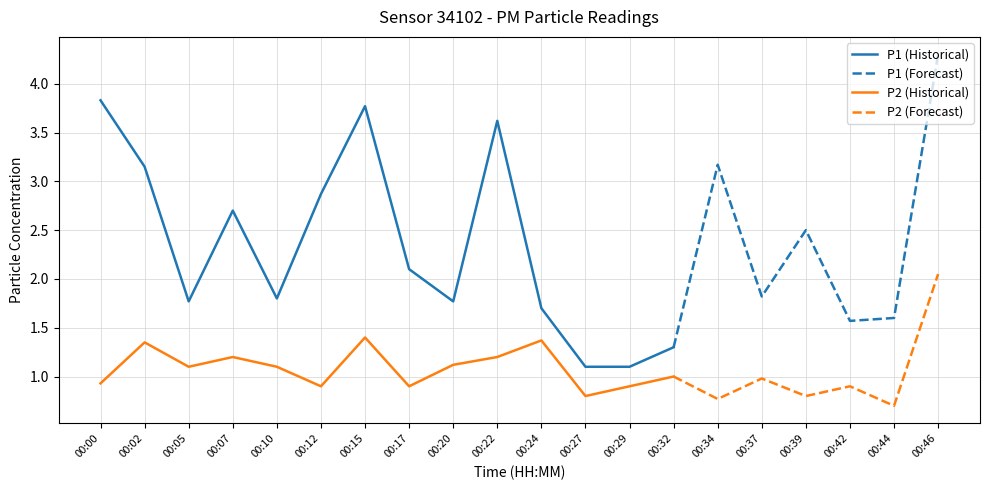

The P2 series shows 1.3 at 00:34. True or false?

False